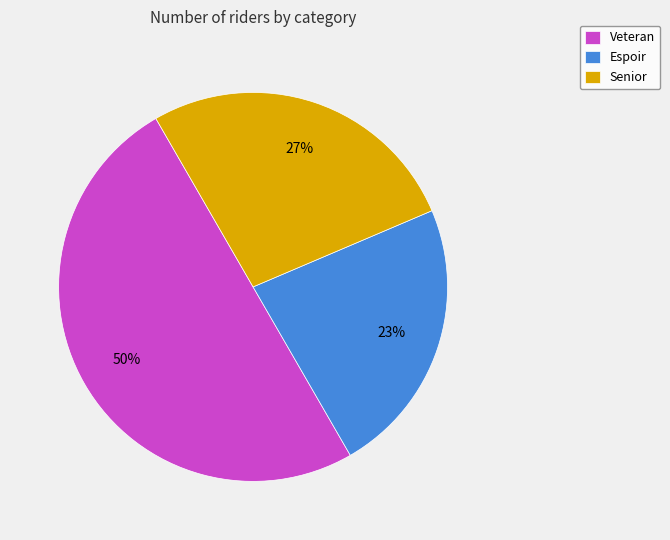

Does Espoir represent more than half of the total?

No